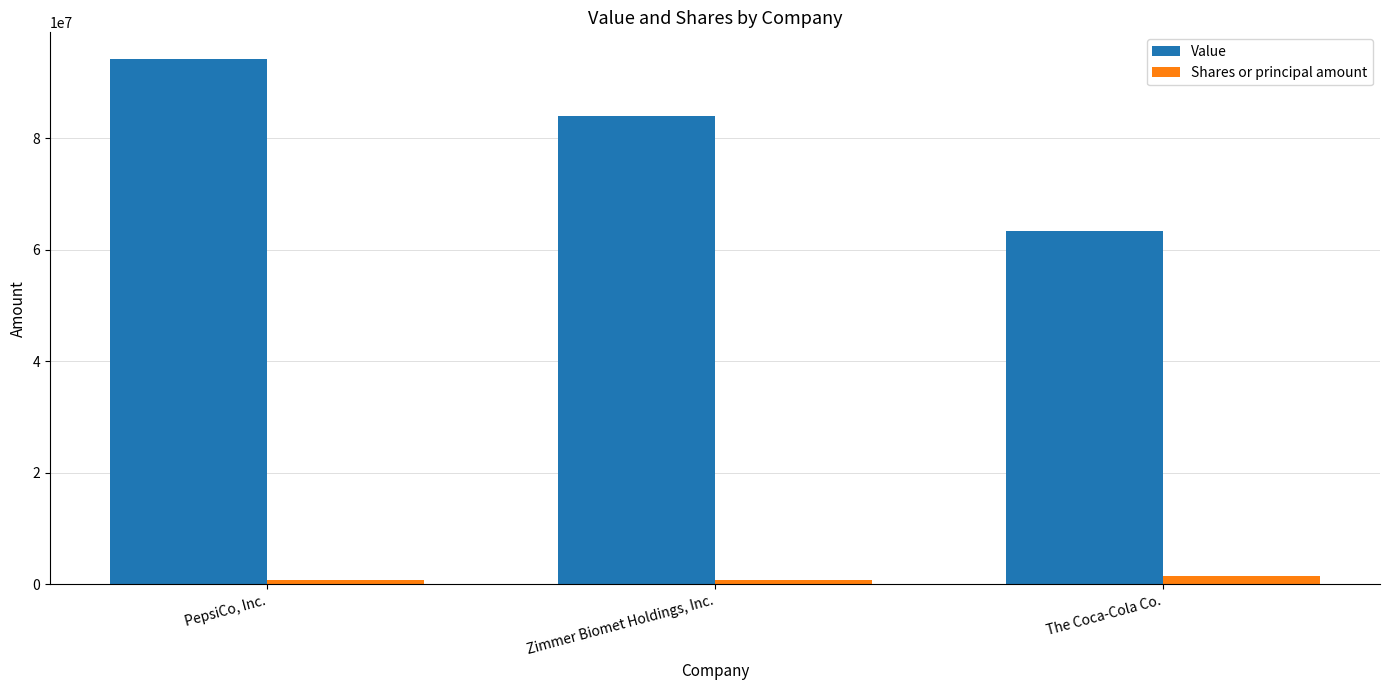

What is the difference between the Value values at PepsiCo, Inc. and The Coca-Cola Co.?

30972000